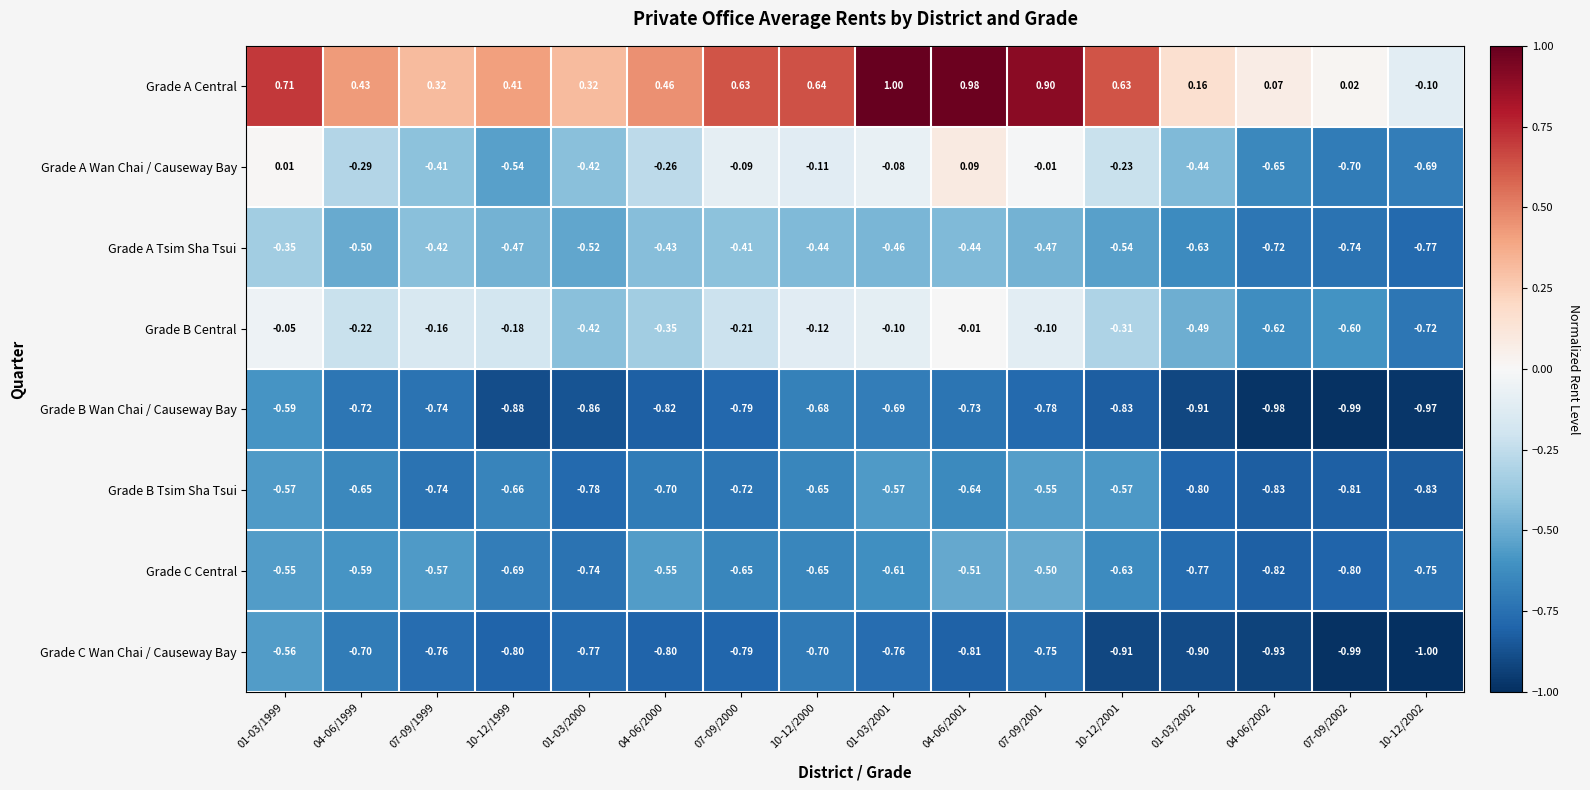

Between 10-12/1999 and 10-12/2001, which series saw the biggest shift?

Grade A Wan Chai / Causeway Bay